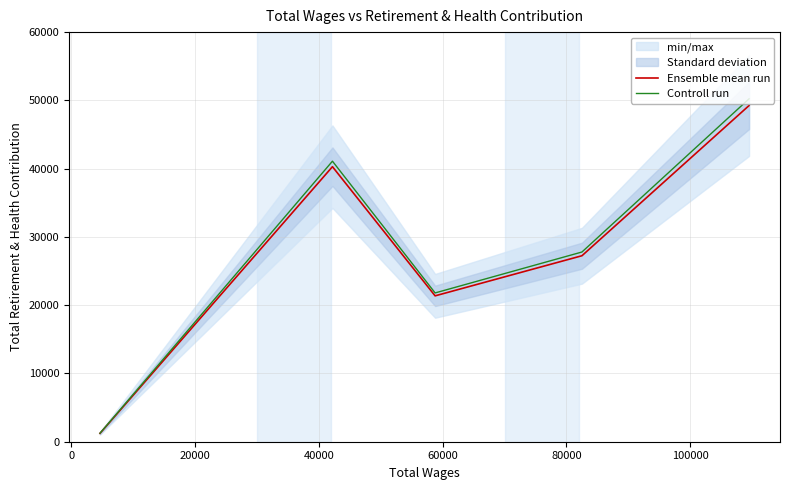

How many data points in Controll run are less than 27788?

2